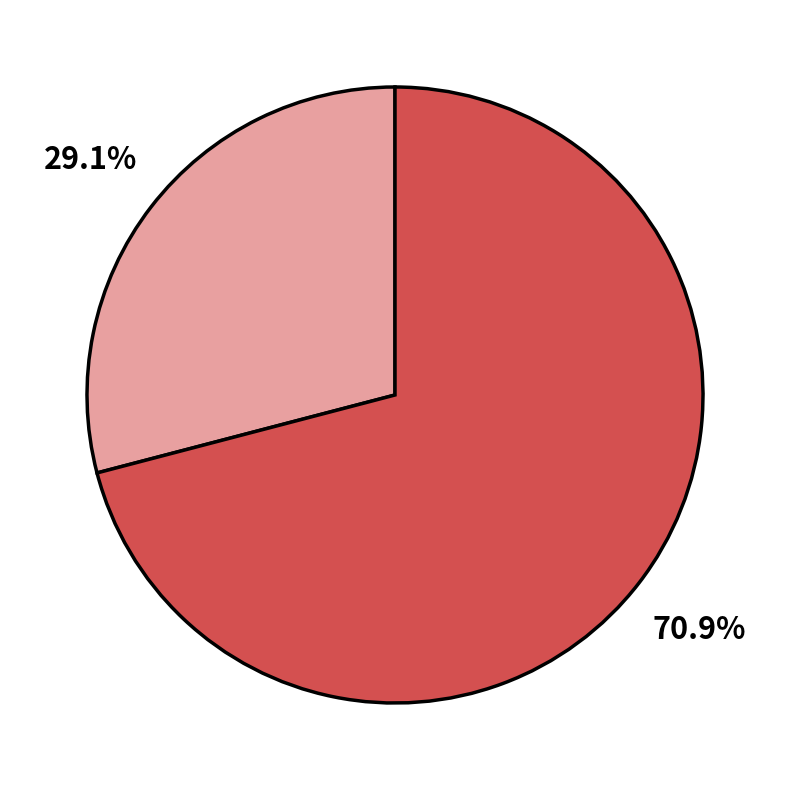

Is there a majority slice in this chart?

Yes